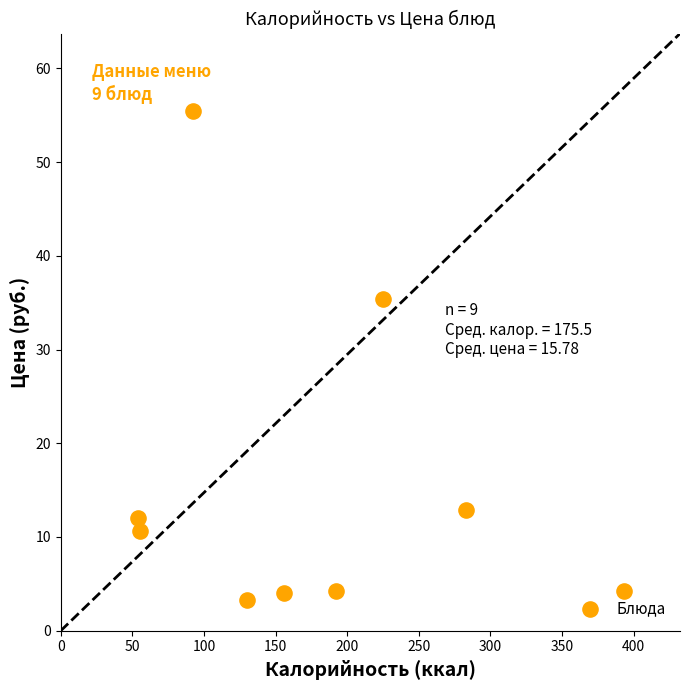

What is the average X value?

175.5